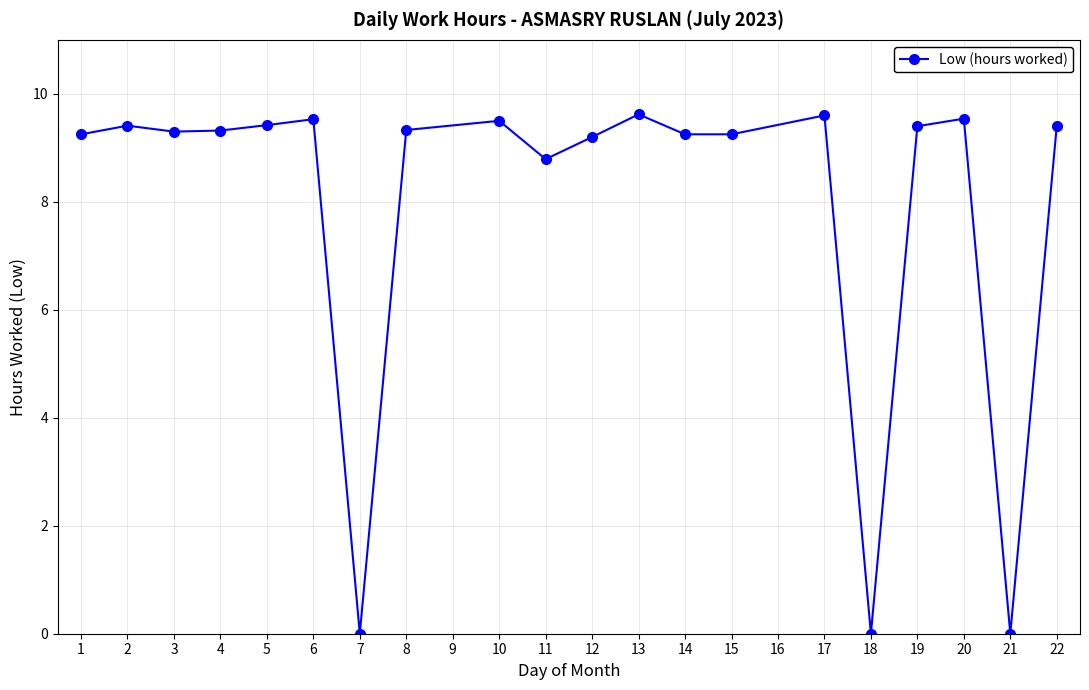

How many points are higher than both their immediate neighbors (excluding endpoints)?

6